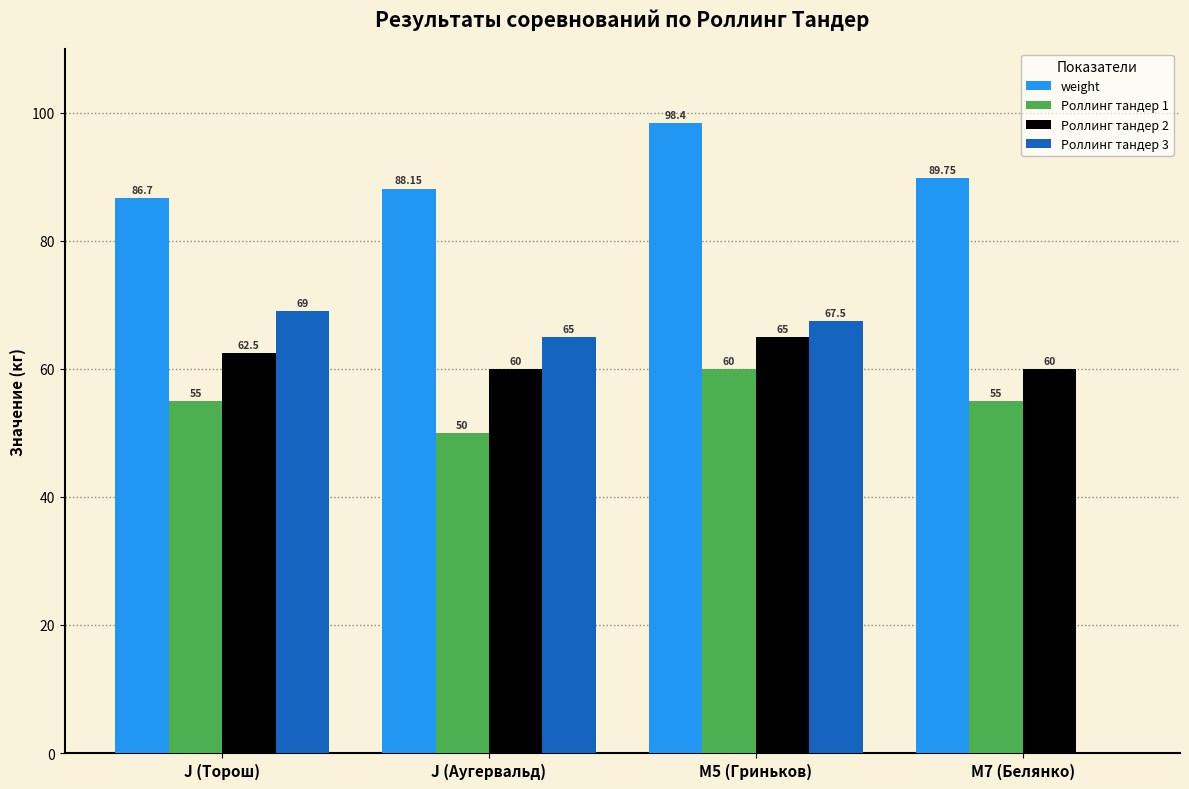

Are the bars grouped side by side (vs. stacked)?

Yes